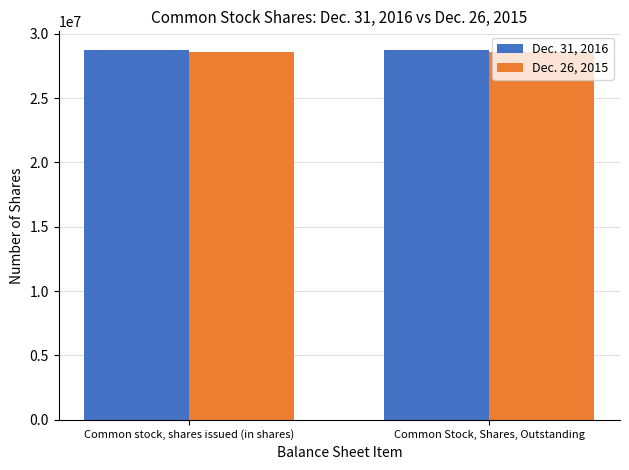

What is the difference between the highest and lowest values at Common Stock, Shares, Outstanding?

166210